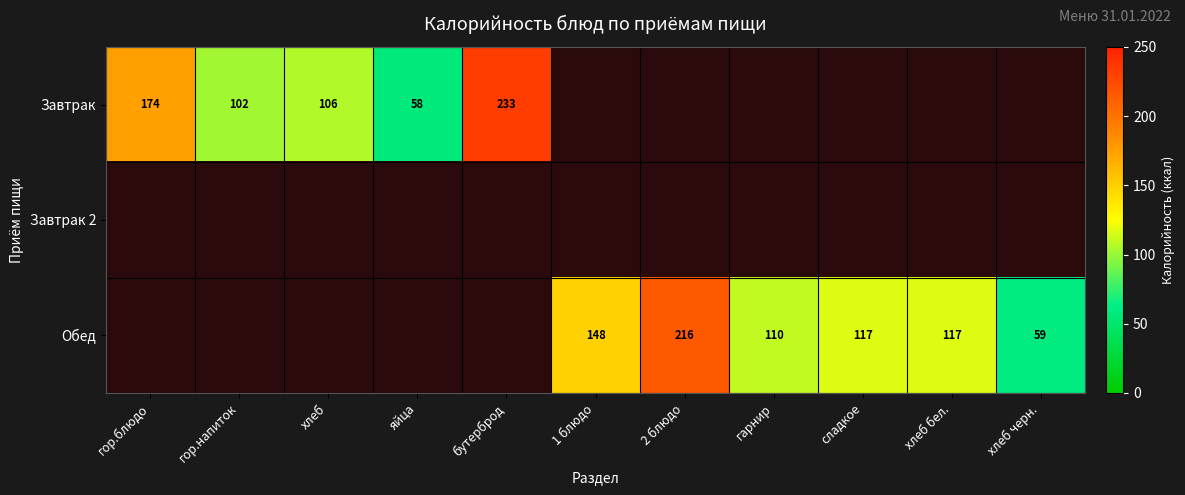

True or false: Завтрак has a value of 233 at бутерброд.

True